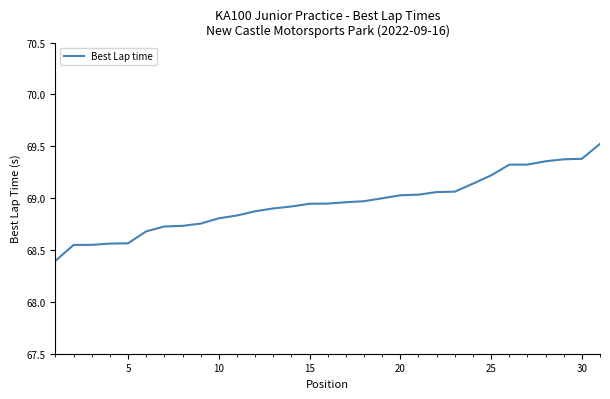

What is the difference between the maximum and minimum values?

1.1